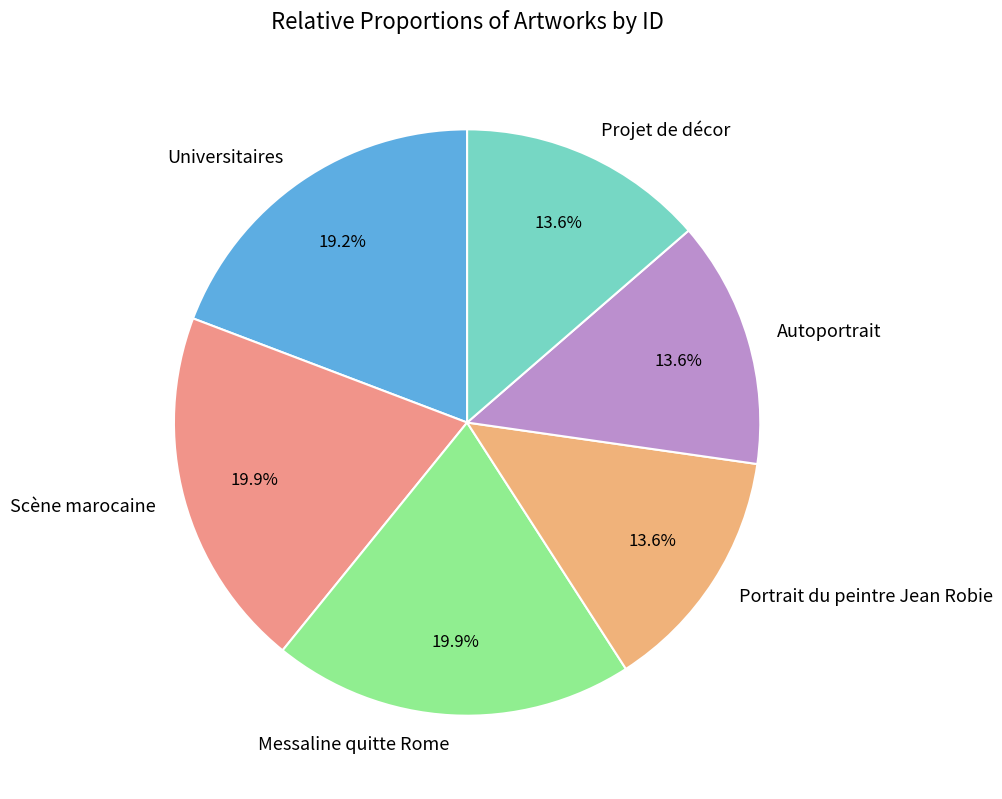

To the nearest percent, what portion does Autoportrait represent?

14%